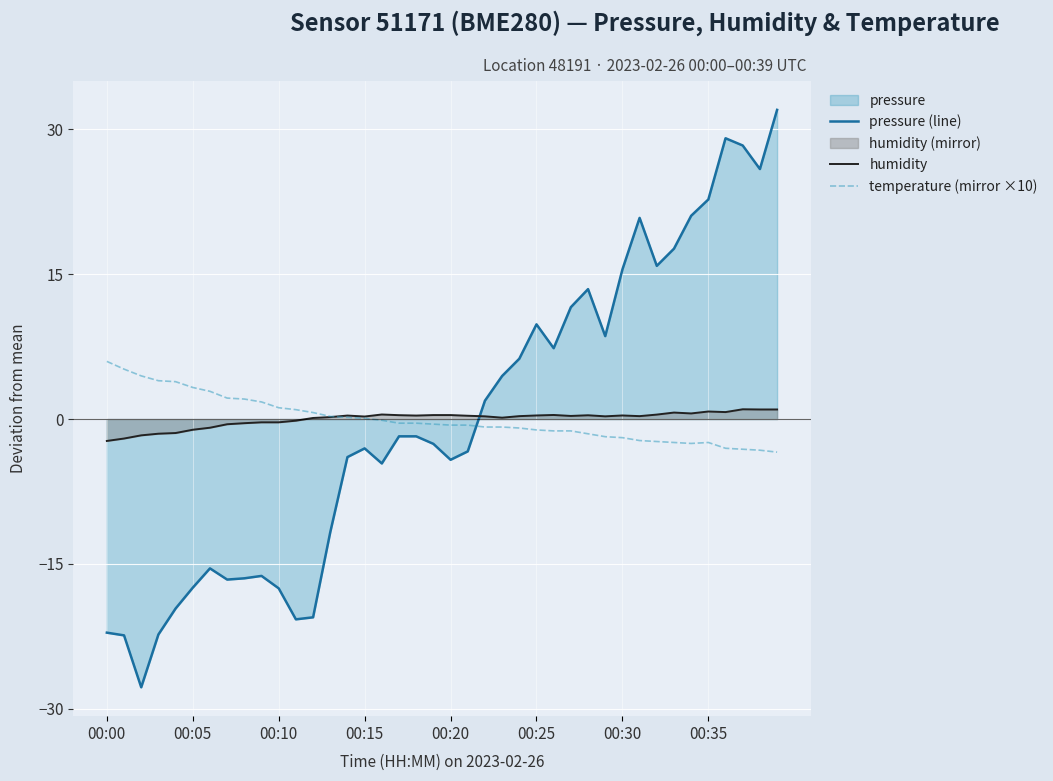

True or false: pressure (line) has a value of 5.1 at 00:35.

False